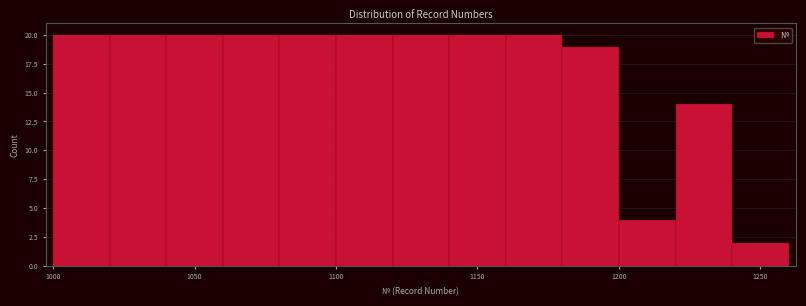

How tall is the bar that spans 1120 to 1140 on the x-axis? The values are not printed on the chart, so give them approximately, as read against the axis.

20